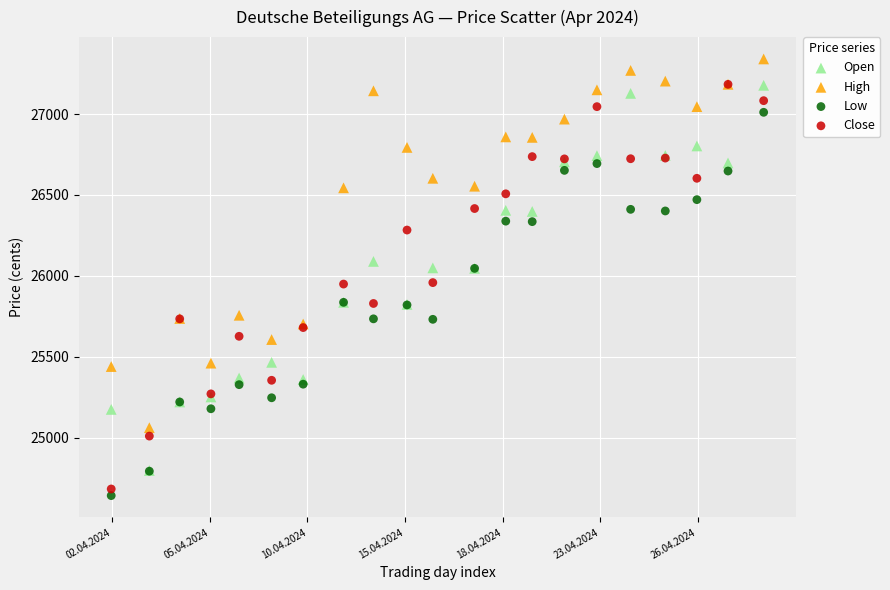

Which series contains the lowest Y value?

Low